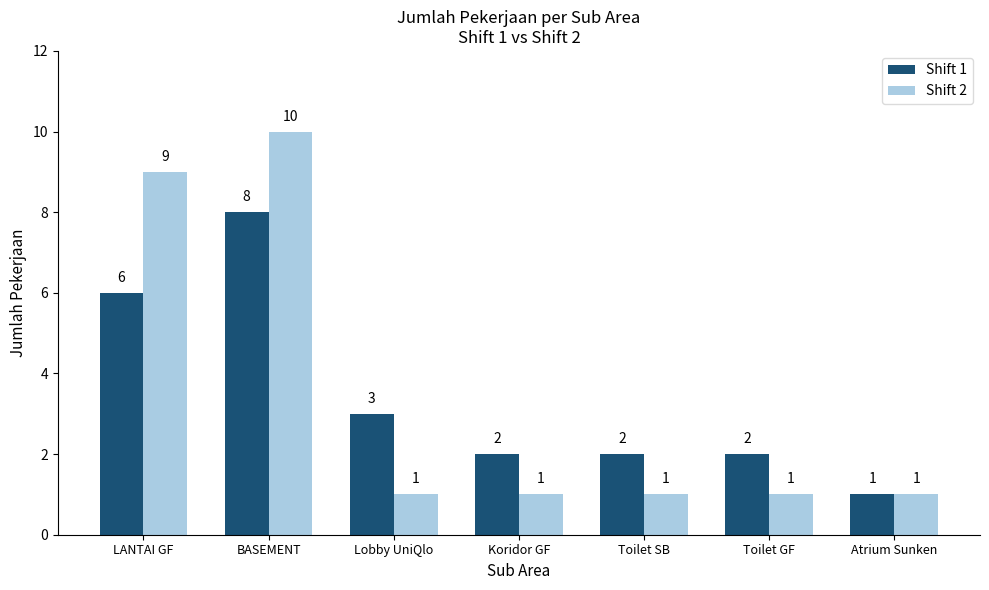

What is the difference between the Shift 2 values at Koridor GF and LANTAI GF?

8